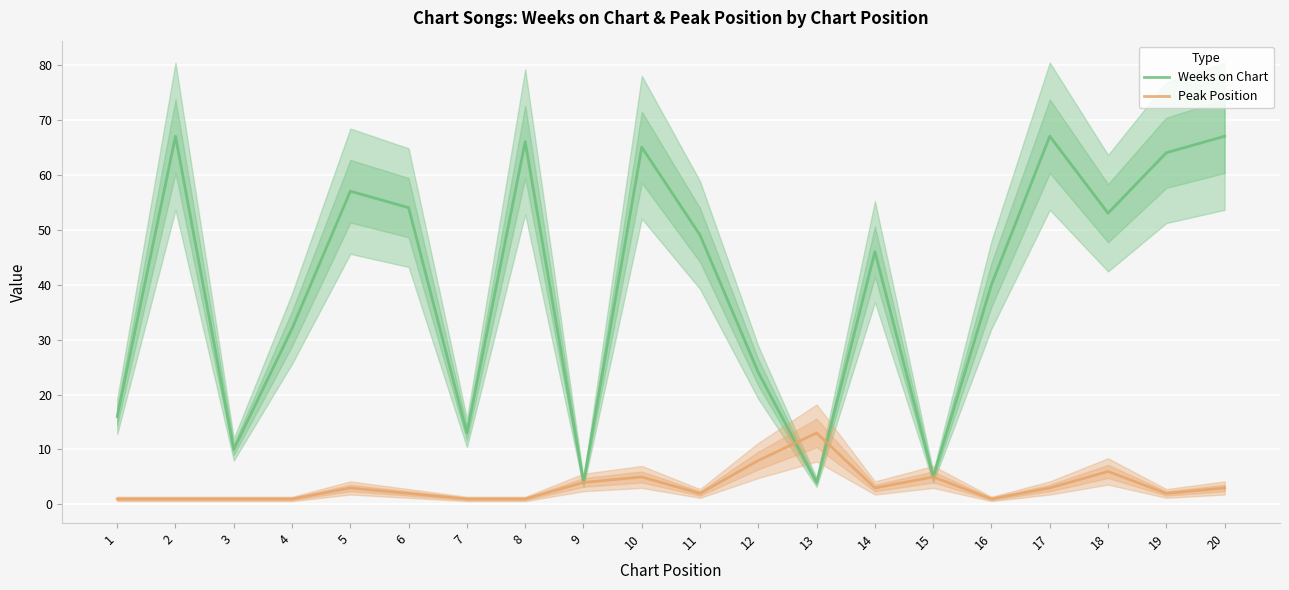

What is the highest value of the Weeks on Chart series?

67